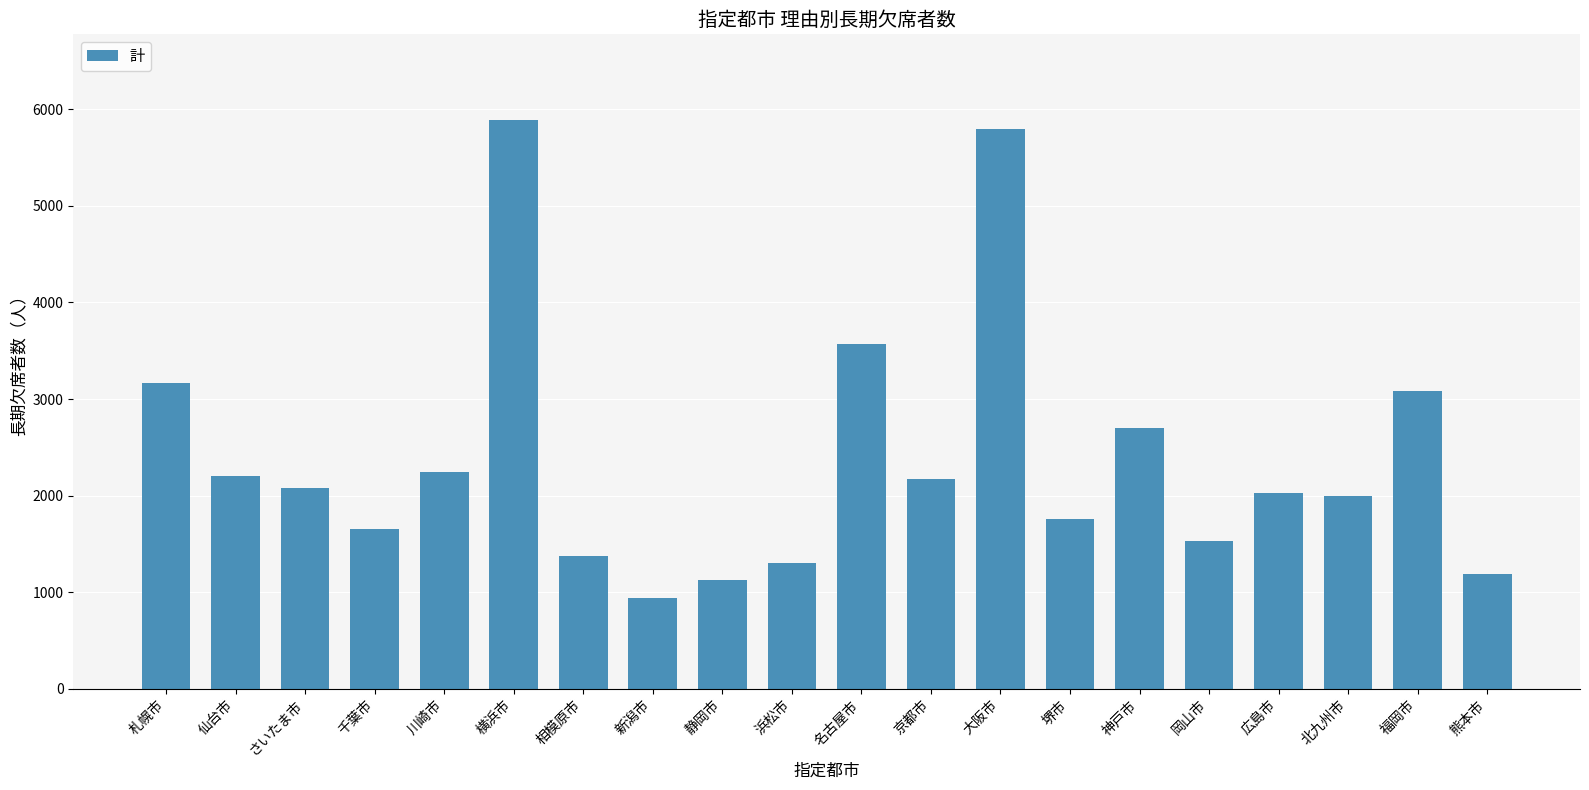

What position from the left is 堺市?

14